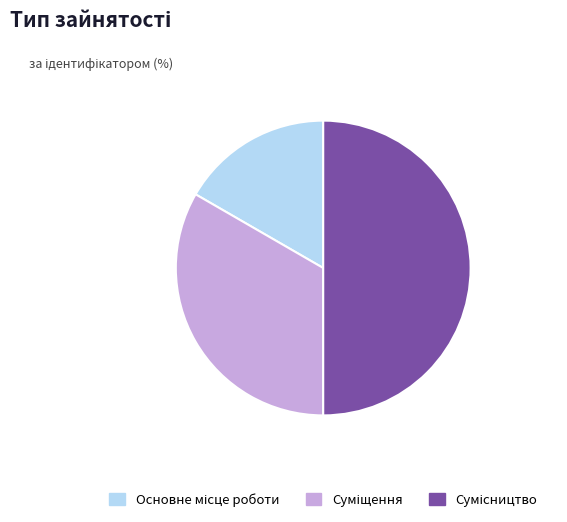

How many segments does this pie chart have?

3